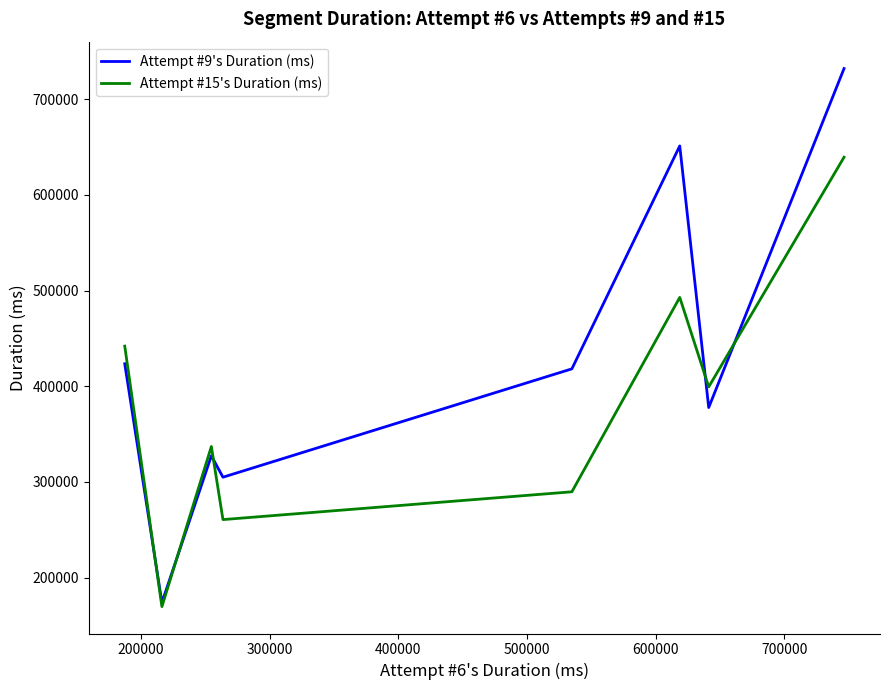

Which series has the largest total across all categories?

Attempt #9's Duration (ms)